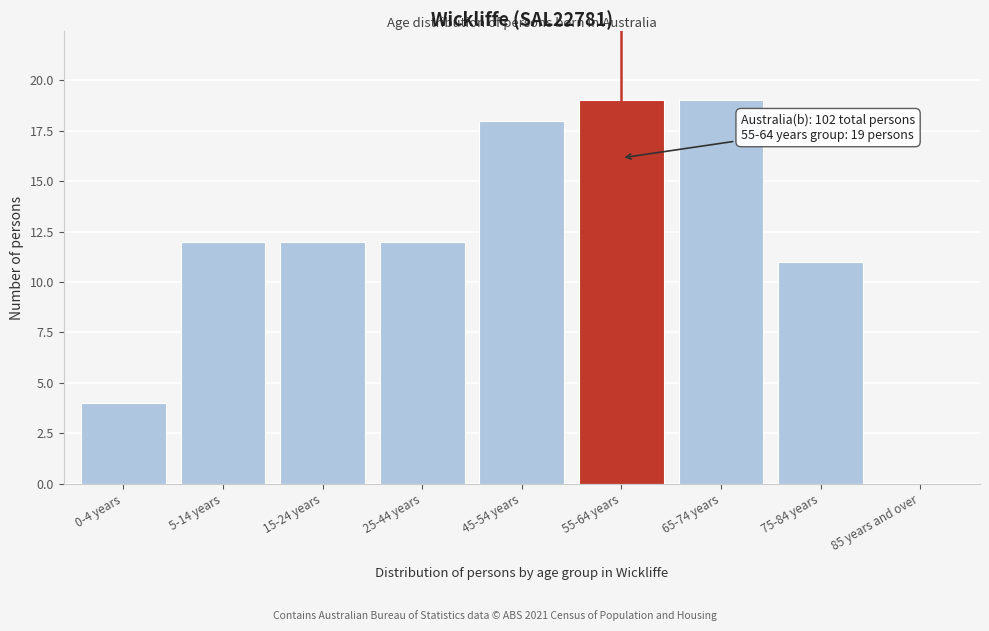

Reading left to right, extract all data points from this chart.

0-4 years=4	5-14 years=12	15-24 years=12	25-44 years=12	45-54 years=18	55-64 years=19	65-74 years=19	75-84 years=11	85 years and over=0